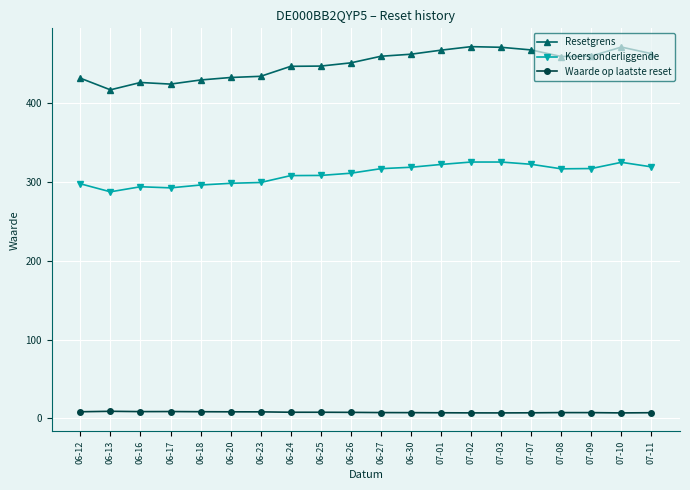

Which series changed the most between 06-18 and 06-26?

Resetgrens